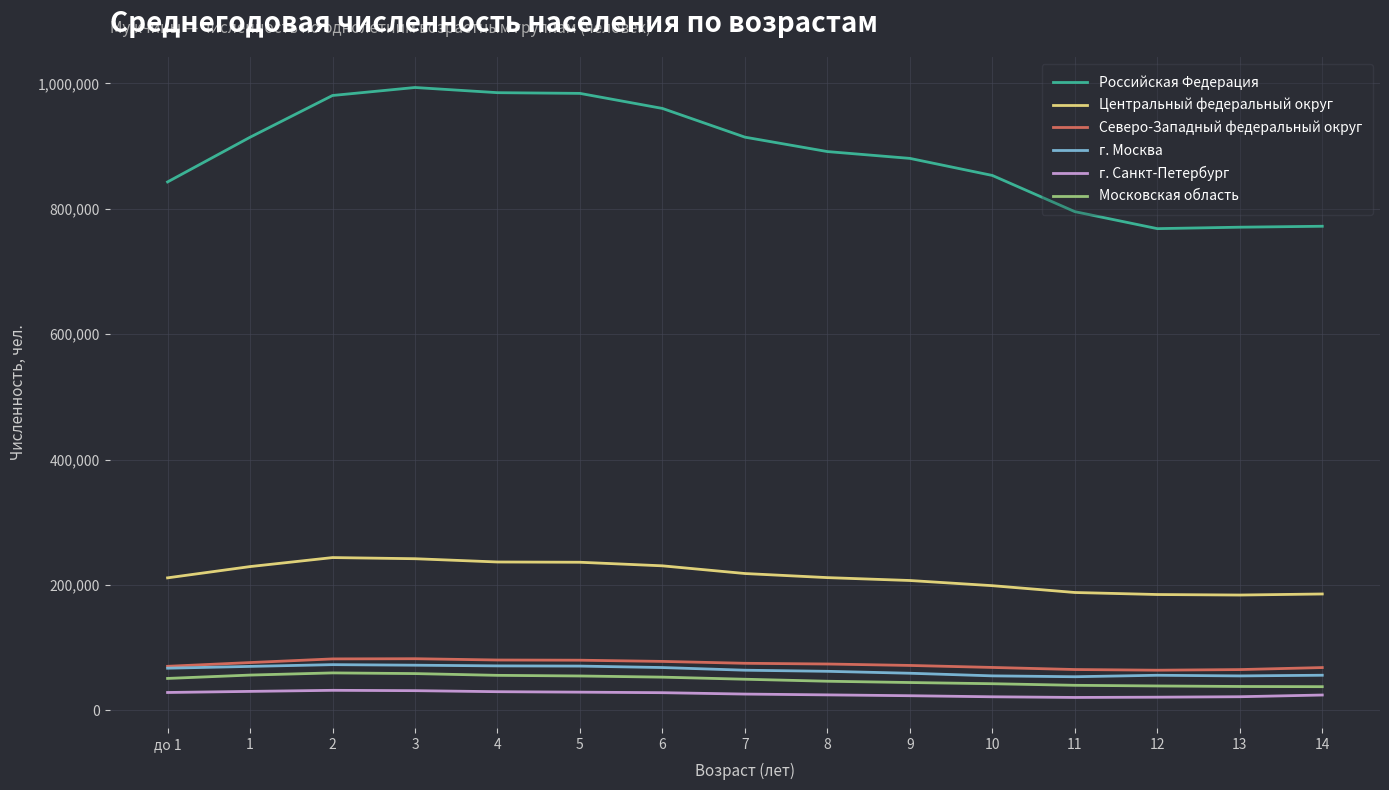

Which series has the largest total across all categories?

Российская Федерация